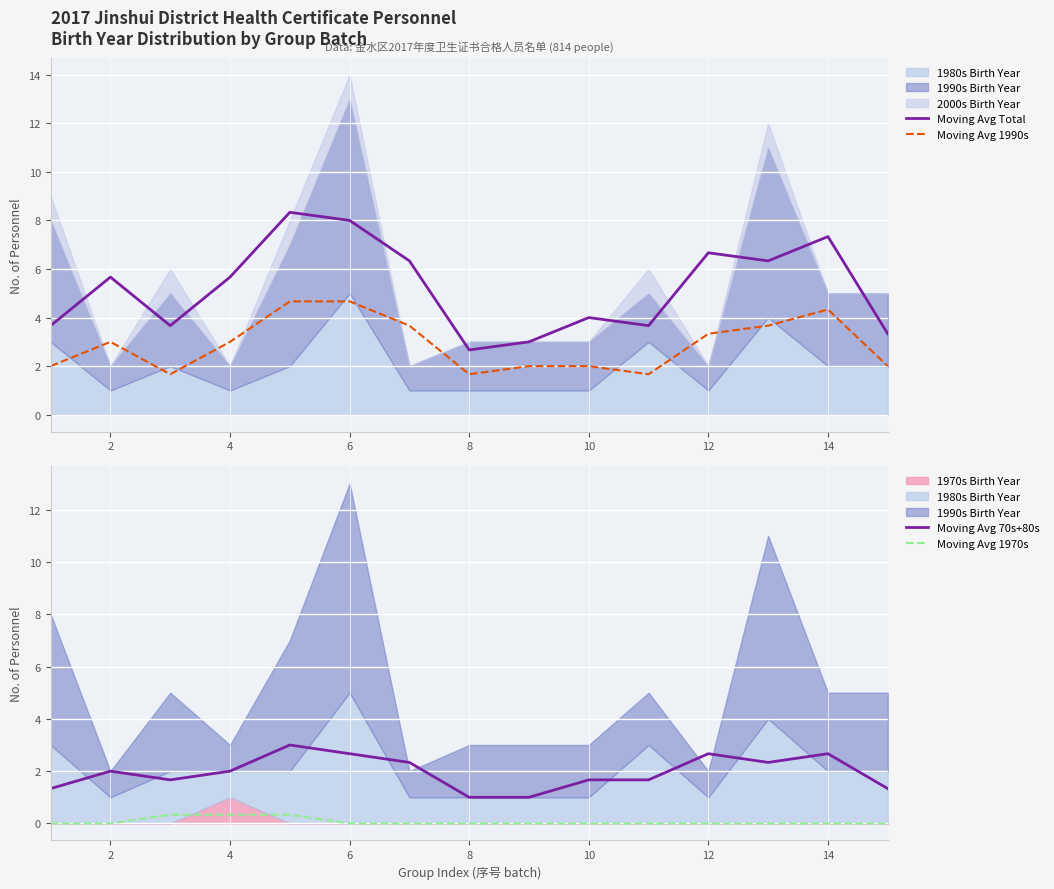

Reading left to right, extract all data points from this chart.

Moving Avg Total: 3.7	5.7	3.7	5.7	8.3	8.0	6.3	2.7	3.0	4.0	3.7	6.7	6.3	7.3	3.3
Moving Avg 1990s: 2.0	3.0	1.7	3.0	4.7	4.7	3.7	1.7	2.0	2.0	1.7	3.3	3.7	4.3	2.0
Moving Avg 70s+80s: 1.3	2.0	1.7	2.0	3.0	2.7	2.3	1.0	1.0	1.7	1.7	2.7	2.3	2.7	1.3
Moving Avg 1970s: 0.0	0.0	0.3	0.3	0.3	0.0	0.0	0.0	0.0	0.0	0.0	0.0	0.0	0.0	0.0